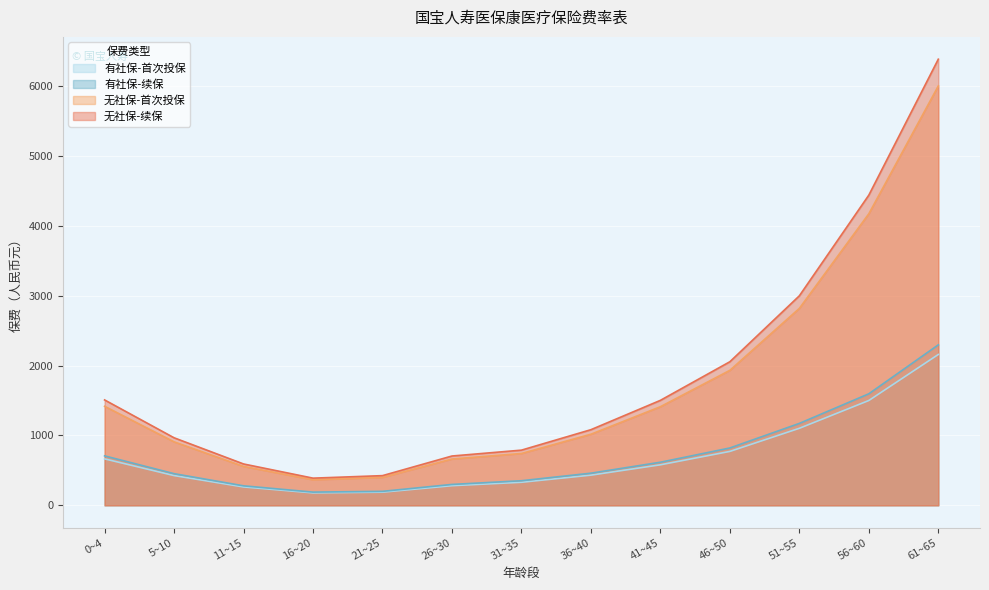

What is the label of the 10th point from the right?

16~20